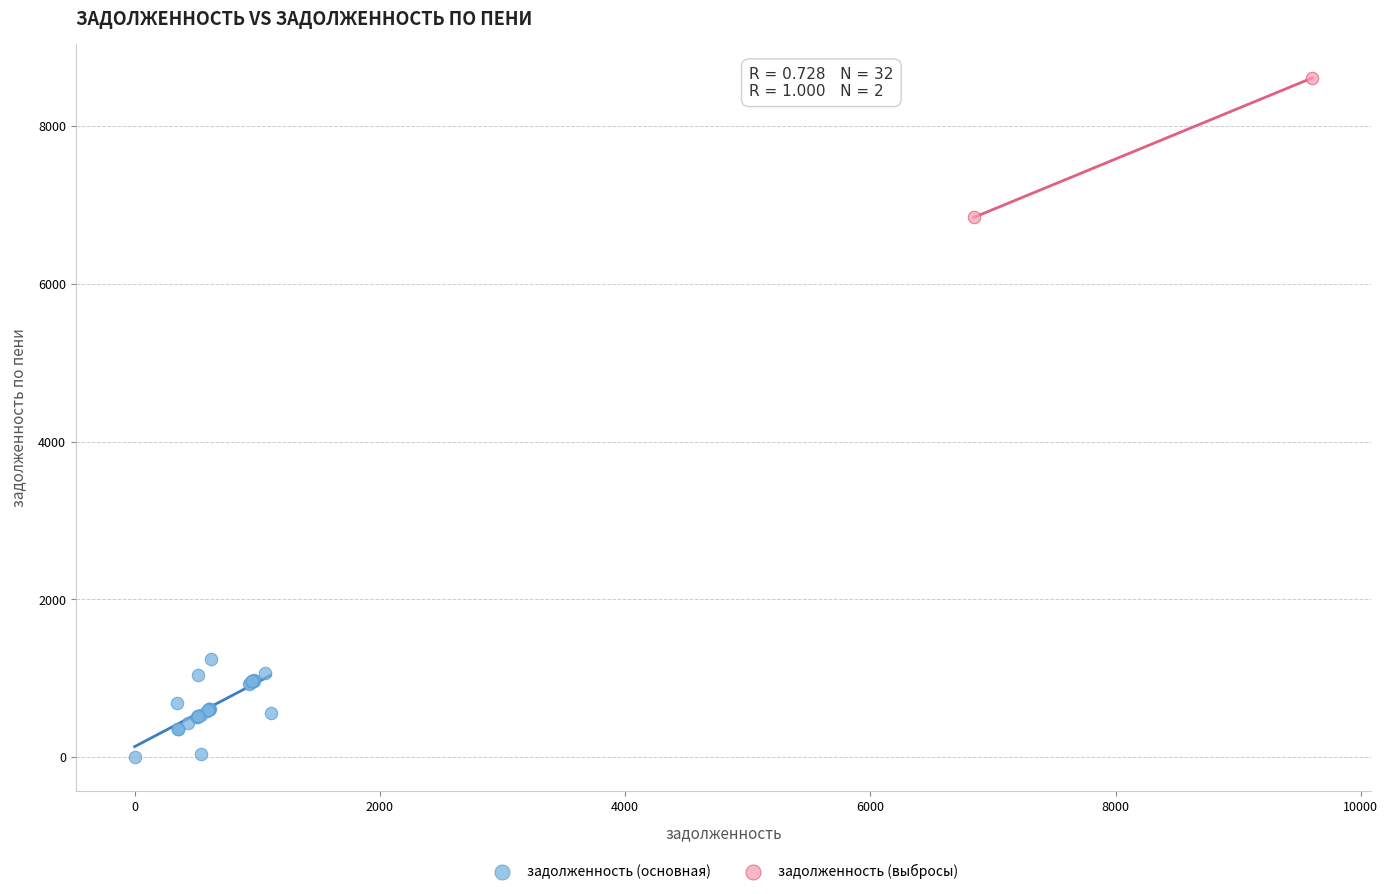

What are all the series names shown in the legend?

задолженность (основная), задолженность (выбросы)